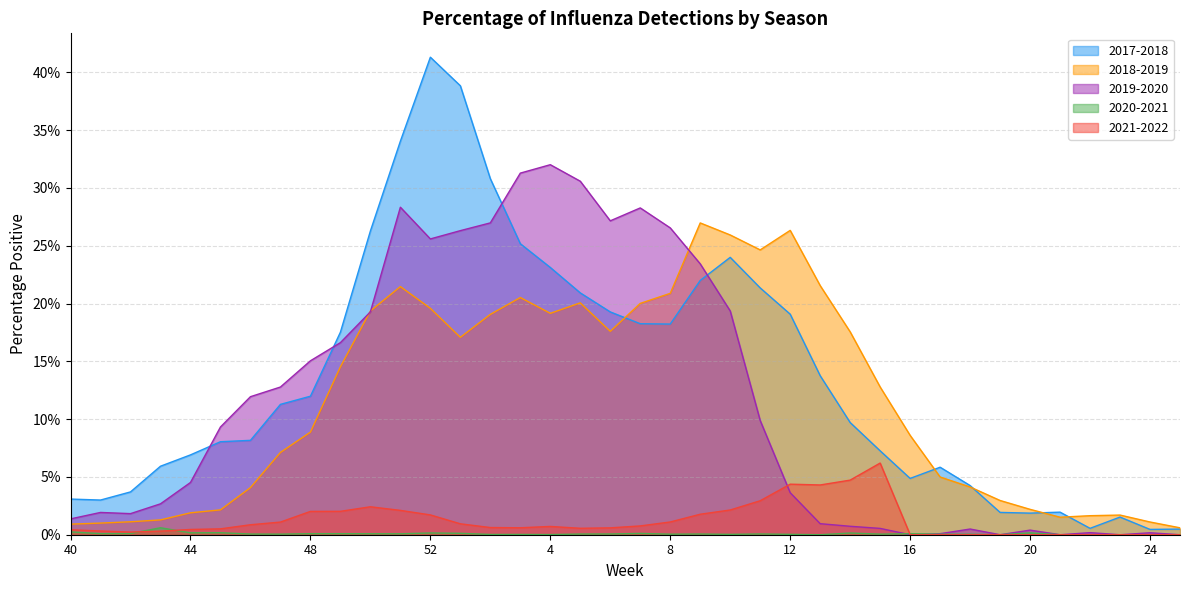

Is it true that 2020-2021 equals 0.1 at 41?

True